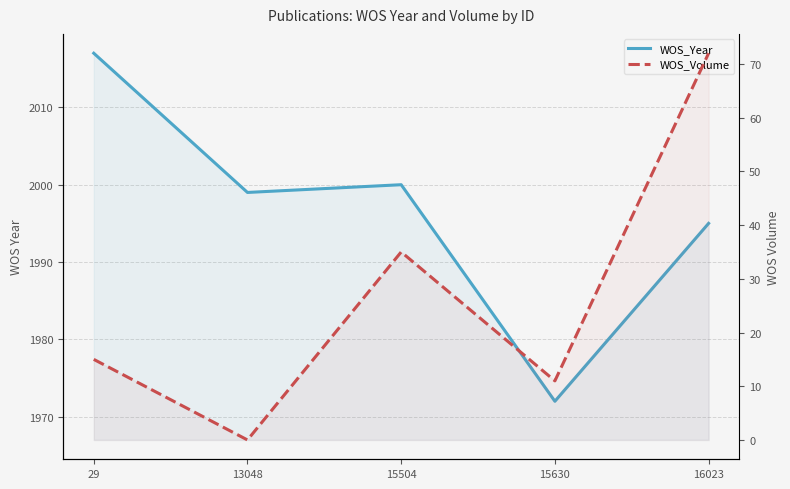

Between 13048 and 15630, which is larger?

13048